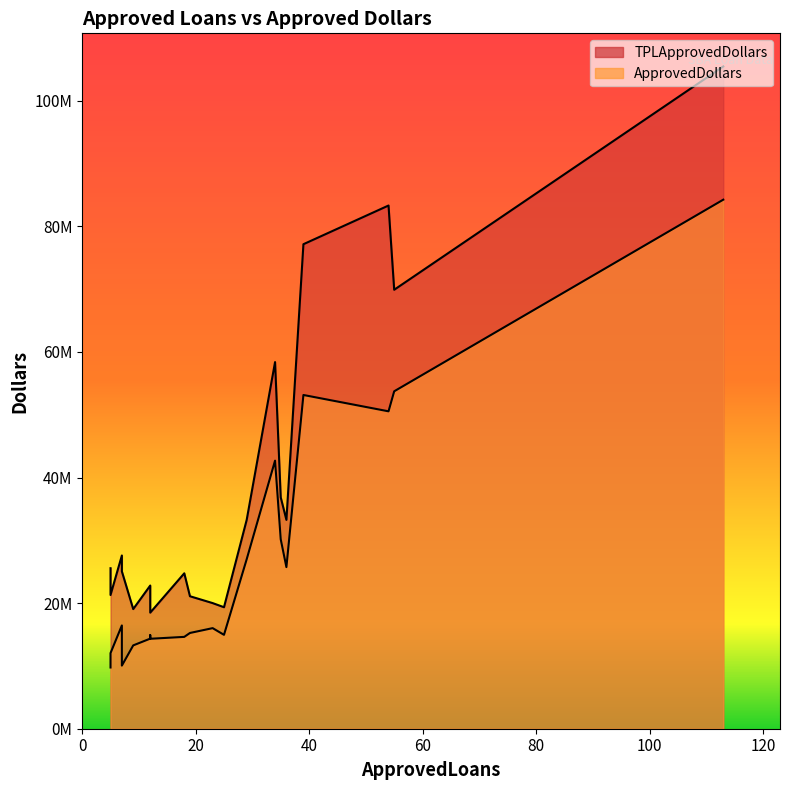

What is the lowest value of the TPLApprovedDollars series?

18487541